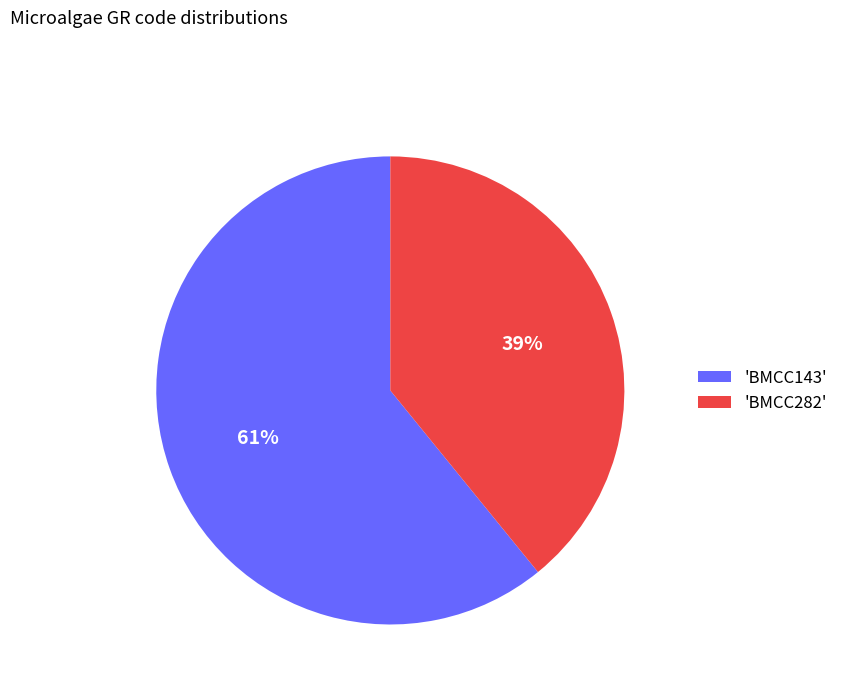

Do 'BMCC143' and 'BMCC282' together represent more than half of the pie?

Yes